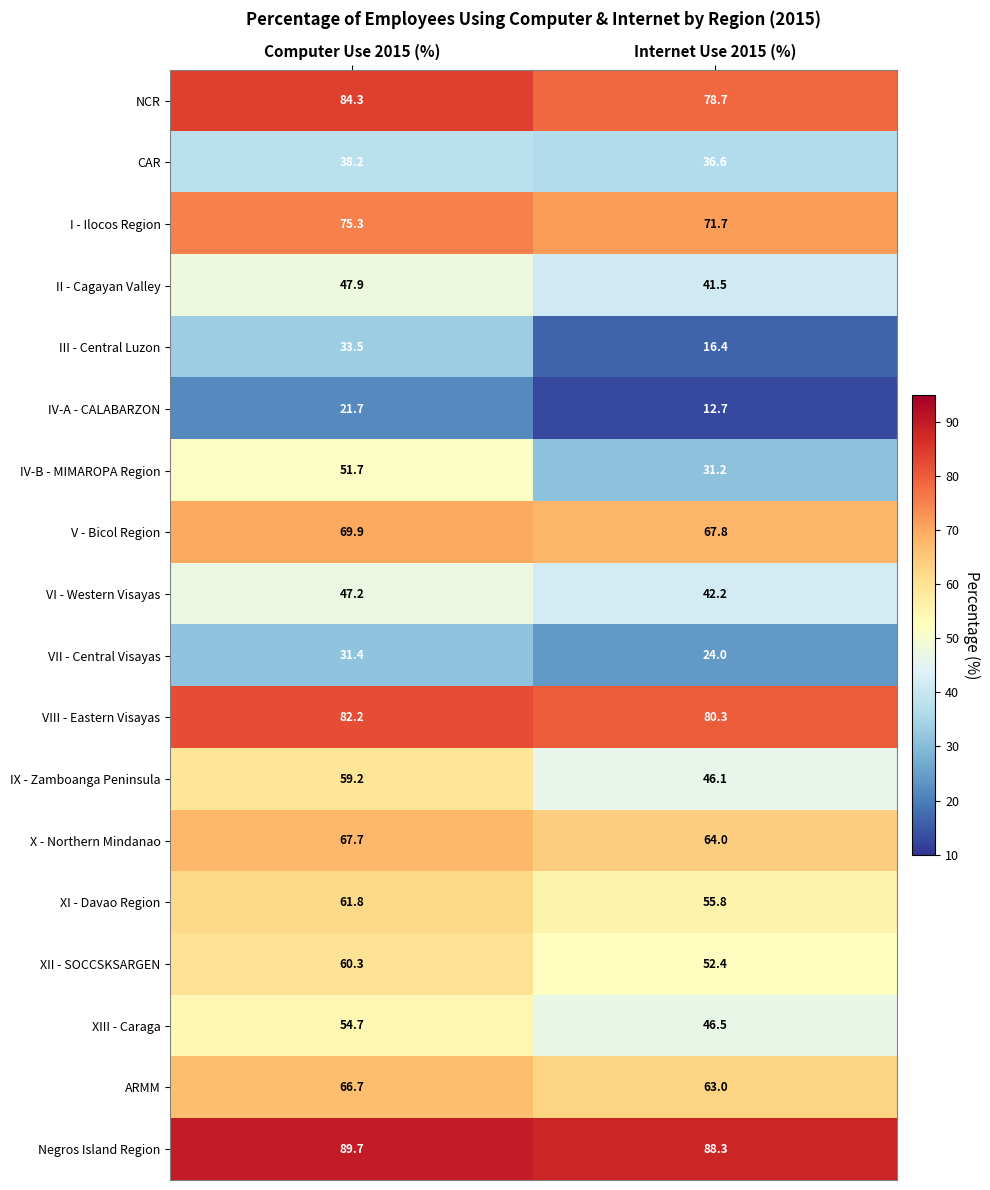

Which series has the largest range (max minus min)?

IV-B - MIMAROPA Region